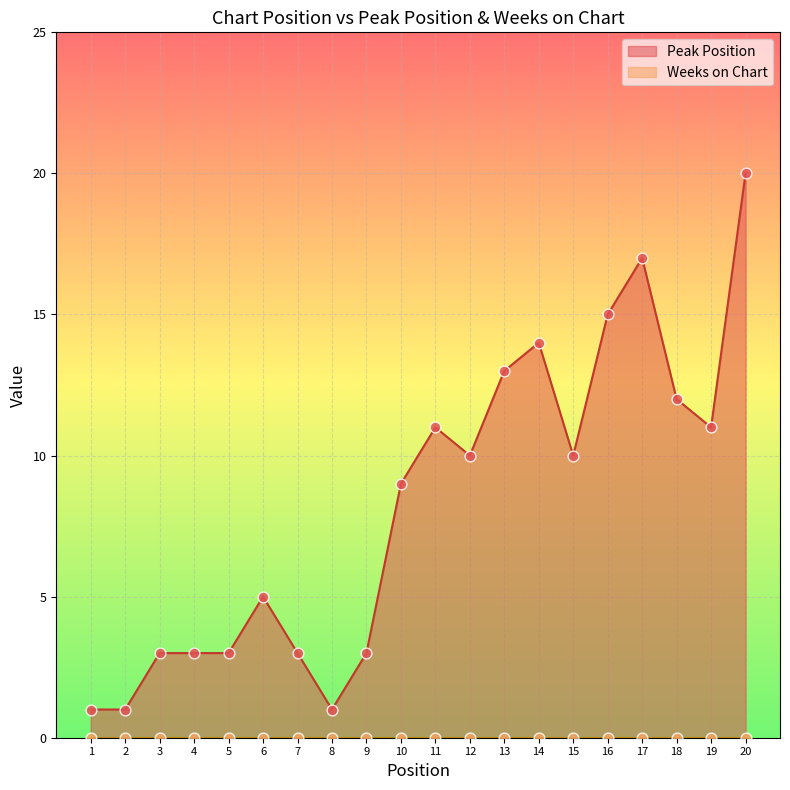

Between 9 and 16, which is larger?

16